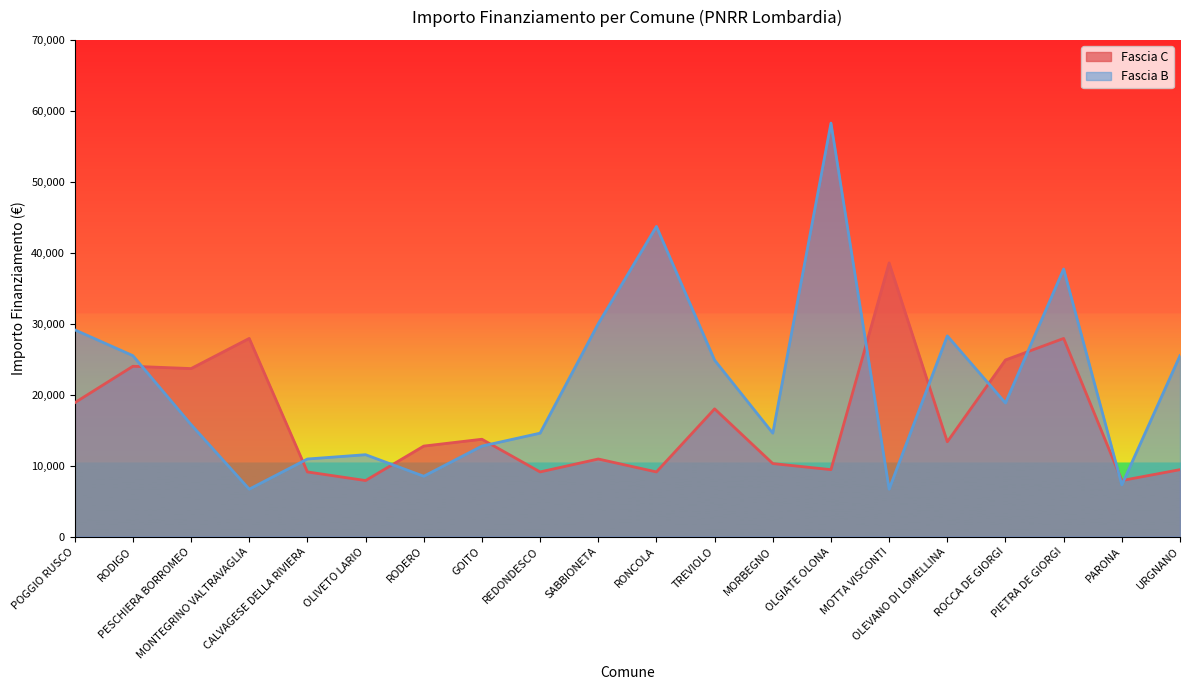

Reading left to right, extract all data points from this chart.

Fascia C: 18854	23996	23673	27922	9105	7891	12747	13712	9105	10926	9105	17997	10284	9427	38565	13354	24887	27922	7891	9427
Fascia B: 29136	25494	15782	6677	10926	11533	8498	12747	14568	29995	43707	24853	14568	58272	6677	28281	18817	37708	7284	25494